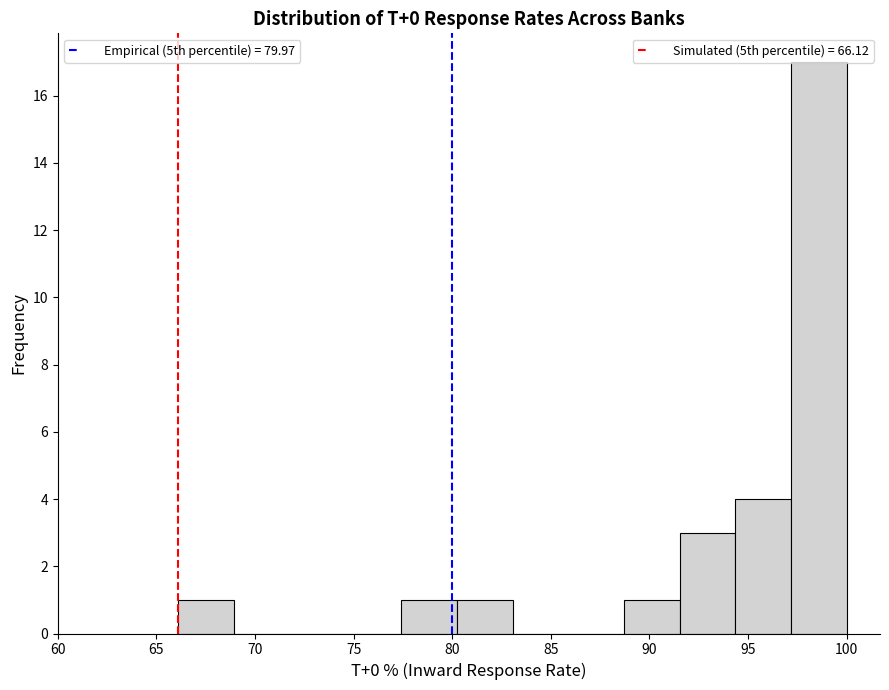

Reading left to right, transcribe this chart: for each bar, give the range it covers on the x-axis and its height. Neither the bar edges nor the heights are printed on the chart, so give them approximately, as read against the axes.

66.0 to 69.0: 1
69.0 to 72.0: 0
72.0 to 74.5: 0
74.5 to 77.5: 0
77.5 to 80.0: 1
80.0 to 83.0: 1
83.0 to 86.0: 0
86.0 to 88.5: 0
88.5 to 91.5: 1
91.5 to 94.5: 3
94.5 to 97.0: 4
97.0 to 100.0: 17